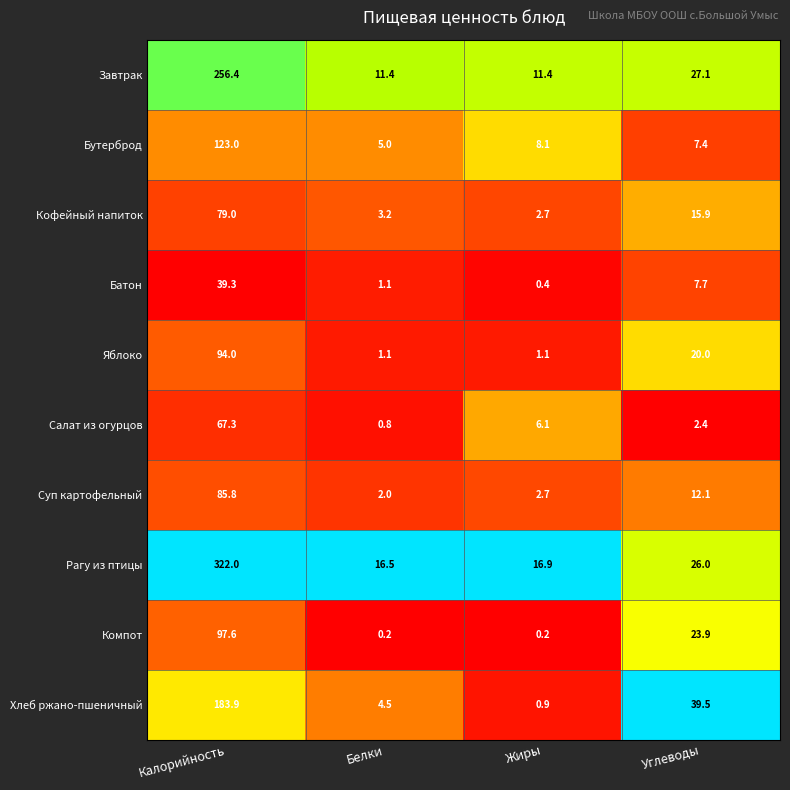

What is the difference between the highest and lowest values at Углеводы?

37.1